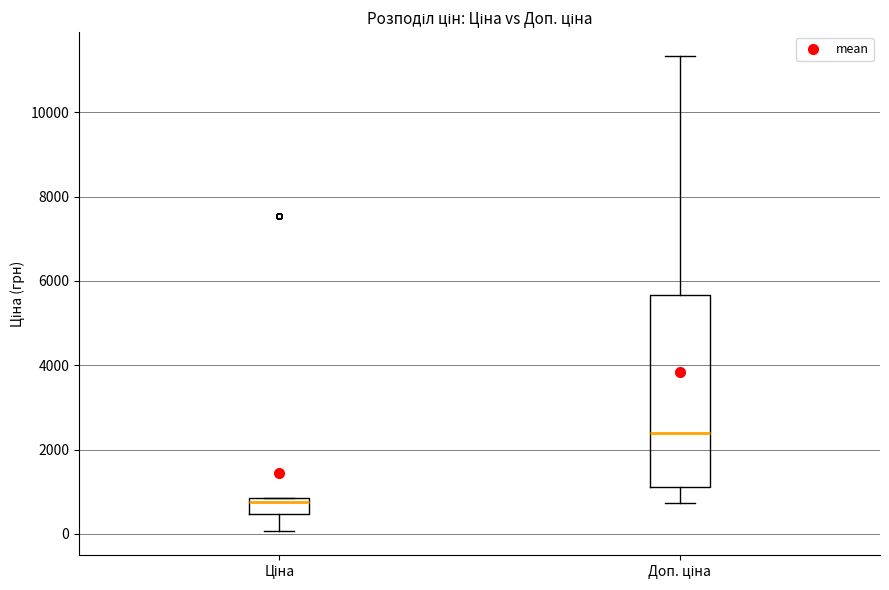

Comparing the boxes themselves (not the whiskers), which one is the tallest?

Доп. ціна